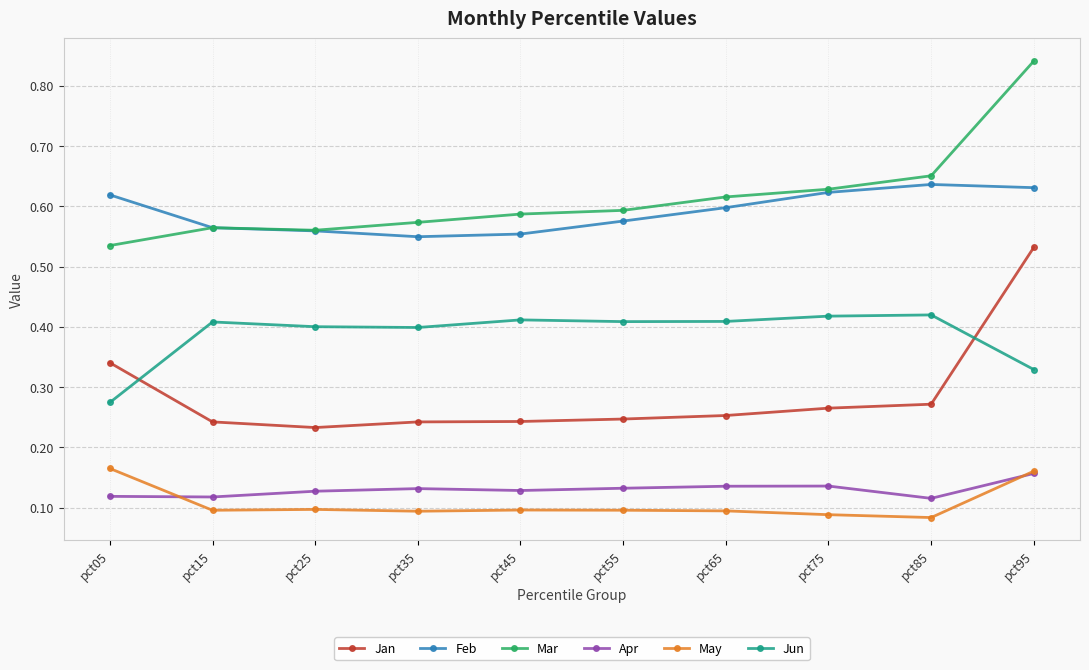

Is the value of May at pct85 greater than the value of Apr at pct35?

No